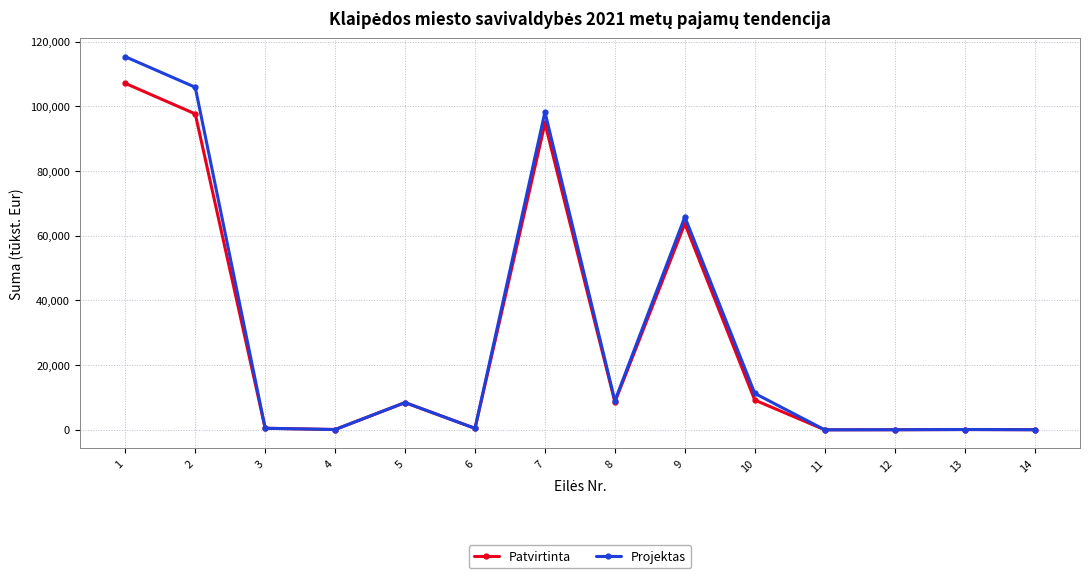

Rank the series by their average value, from highest to lowest.

Projektas, Patvirtinta